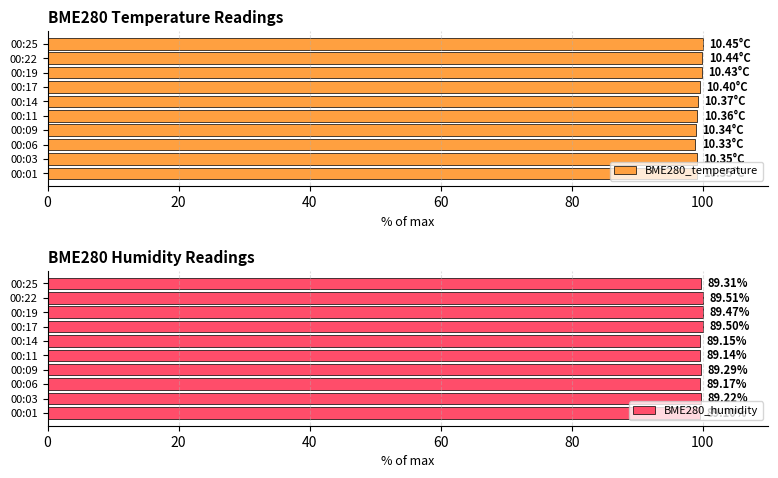

What is the average value of the BME280_temperature series?

99.3